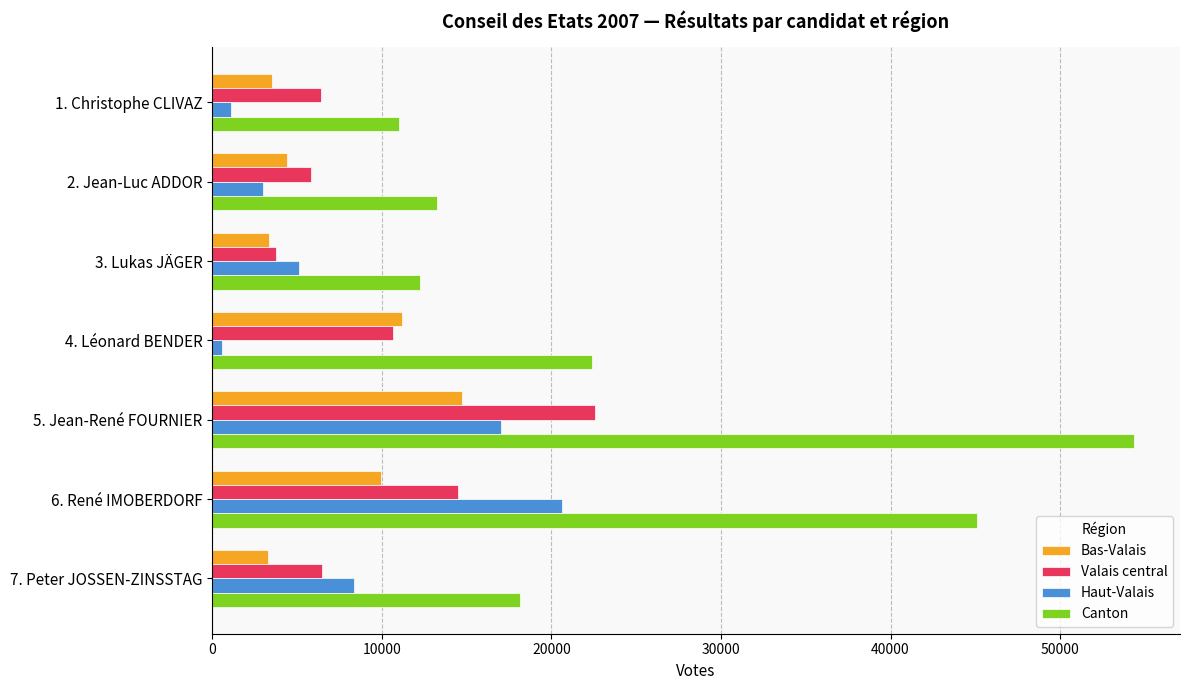

What is the sum of all Bas-Valais values?

50469